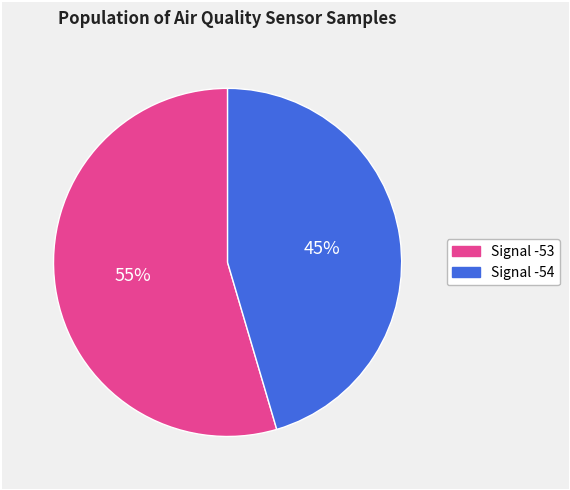

To the nearest percent, what is the average slice percentage?

50%